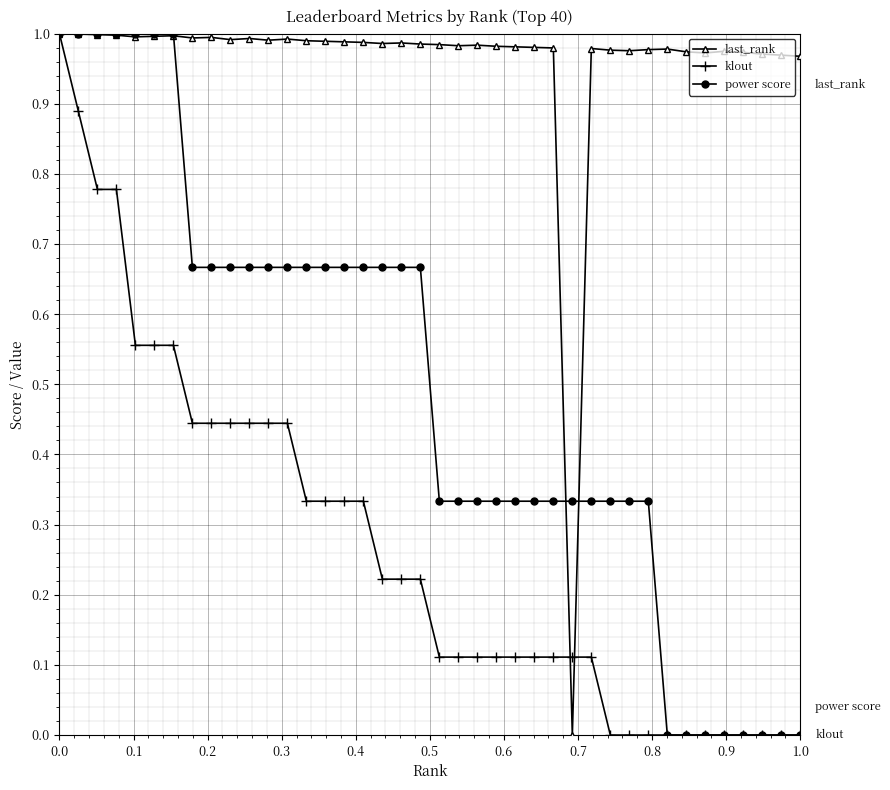

Which series has the largest total across all categories?

last_rank